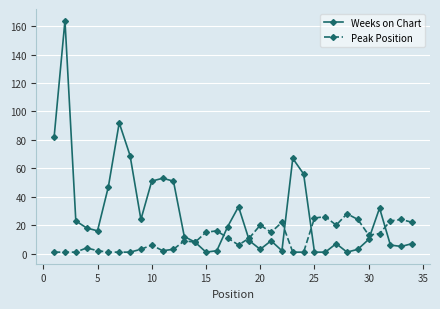

List the series in order of their peak value, lowest first.

Peak Position, Weeks on Chart